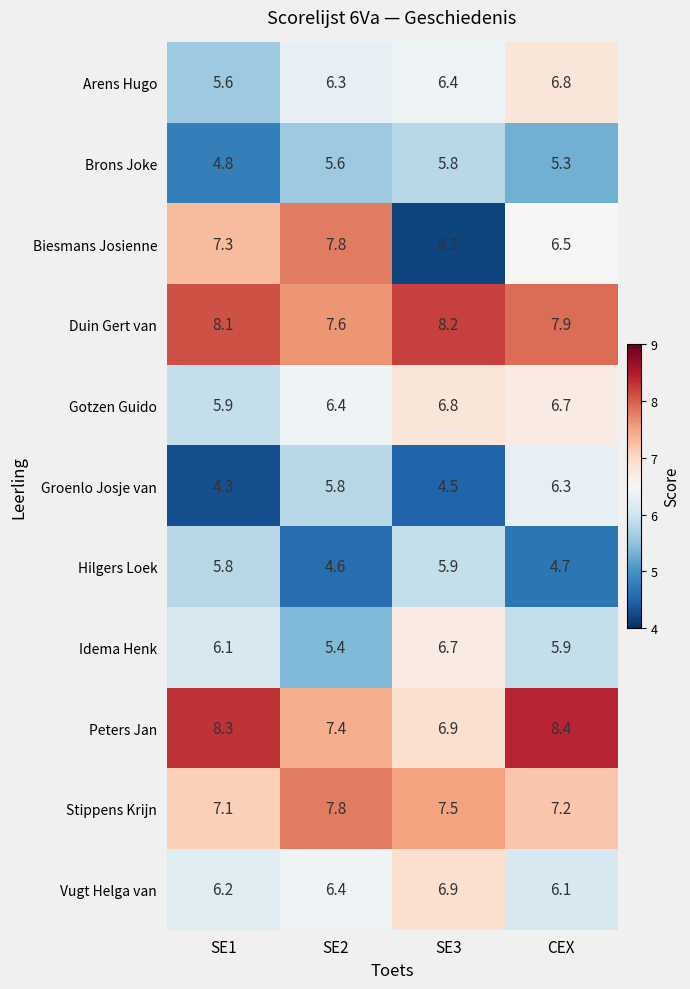

Which category has the highest value in the Hilgers Loek series?

SE3